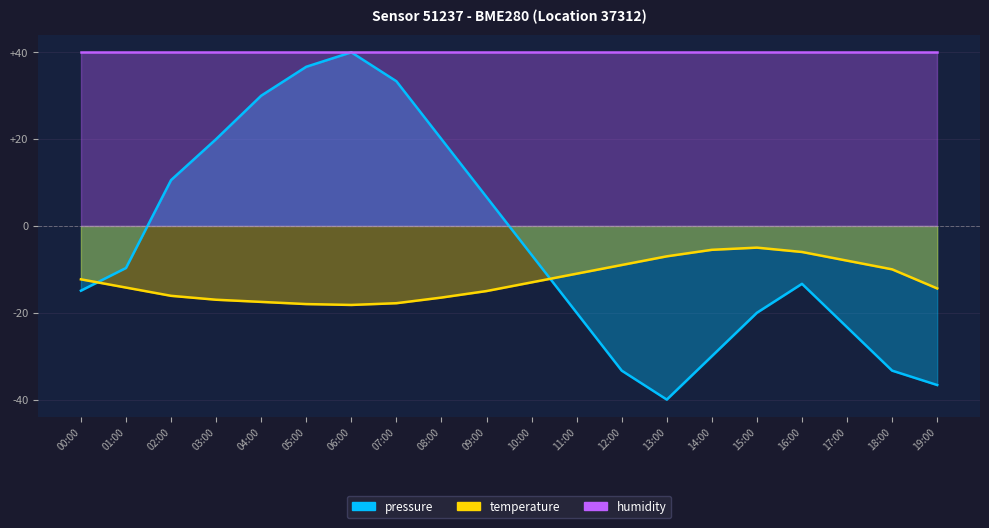

What is the label of the 1st point from the left?

00:00